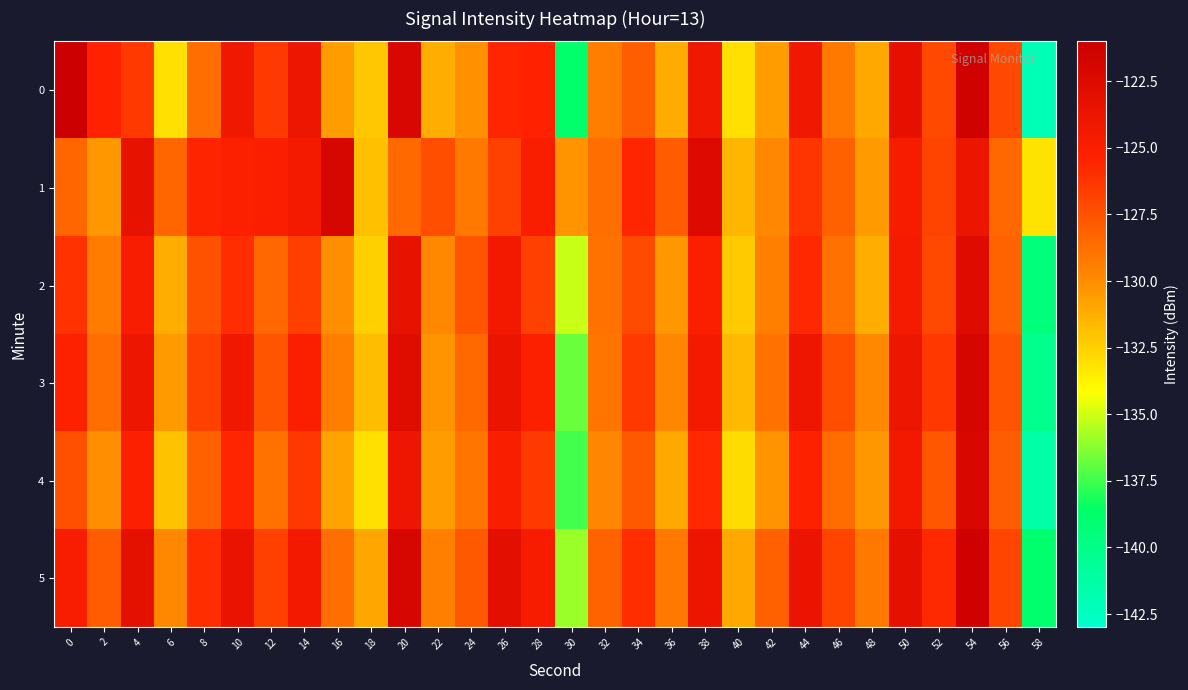

Reading left to right, list all the values displayed in this chart.

0: 0=-121.0	2=-125.4	4=-126.4	6=-133.1	8=-128.7	10=-124.2	12=-126.5	14=-123.9	16=-130.6	18=-132.1	20=-122.1	22=-131.2	24=-130.1	26=-125.6	28=-125.4	30=-138.7	32=-129.4	34=-128.0	36=-131.1	38=-124.1	40=-133.1	42=-130.6	44=-124.2	46=-129.2	48=-131.0	50=-123.2	52=-127.0	54=-121.3	56=-127.1	58=-142.0
1: 0=-128.3	2=-130.4	4=-123.5	6=-128.4	8=-125.5	10=-125.2	12=-125.1	14=-124.5	16=-121.9	18=-131.9	20=-128.5	22=-127.3	24=-129.1	26=-126.8	28=-124.9	30=-130.2	32=-128.7	34=-125.6	36=-127.9	38=-122.4	40=-131.5	42=-129.8	44=-126.3	46=-128.1	48=-130.5	50=-124.7	52=-126.9	54=-123.8	56=-128.4	58=-133.2
2: 0=-126.1	2=-129.3	4=-124.8	6=-131.2	8=-127.5	10=-125.9	12=-128.4	14=-126.7	16=-130.1	18=-132.5	20=-123.4	22=-129.8	24=-127.6	26=-124.3	28=-126.8	30=-135.1	32=-128.9	34=-127.2	36=-130.4	38=-125.1	40=-132.3	42=-129.5	44=-125.7	46=-128.9	48=-131.2	50=-124.6	52=-127.1	54=-122.5	56=-128.3	58=-139.4
3: 0=-125.3	2=-128.7	4=-123.9	6=-130.5	8=-126.8	10=-124.2	12=-127.6	14=-125.1	16=-129.4	18=-131.8	20=-122.7	22=-130.2	24=-128.5	26=-123.6	28=-125.2	30=-136.8	32=-129.0	34=-126.5	36=-129.7	38=-124.4	40=-131.6	42=-128.9	44=-124.0	46=-127.3	48=-129.8	50=-123.9	52=-126.4	54=-121.8	56=-127.6	58=-140.2
4: 0=-127.4	2=-130.1	4=-125.2	6=-132.0	8=-128.1	10=-125.6	12=-128.9	14=-126.4	16=-130.8	18=-133.1	20=-124.0	22=-130.6	24=-129.0	26=-124.9	28=-126.5	30=-137.5	32=-129.7	34=-127.8	36=-131.0	38=-125.7	40=-132.9	42=-130.2	44=-125.3	46=-128.6	48=-130.4	50=-124.3	52=-127.7	54=-122.1	56=-128.0	58=-141.3
5: 0=-124.8	2=-127.9	4=-123.1	6=-129.8	8=-125.9	10=-123.5	12=-126.8	14=-124.3	16=-128.7	18=-130.9	20=-121.9	22=-129.5	24=-127.8	26=-123.0	28=-124.7	30=-135.9	32=-128.3	34=-125.9	36=-129.1	38=-123.8	40=-131.0	42=-128.2	44=-123.6	46=-126.9	48=-129.1	50=-123.2	52=-125.8	54=-121.2	56=-127.0	58=-138.8